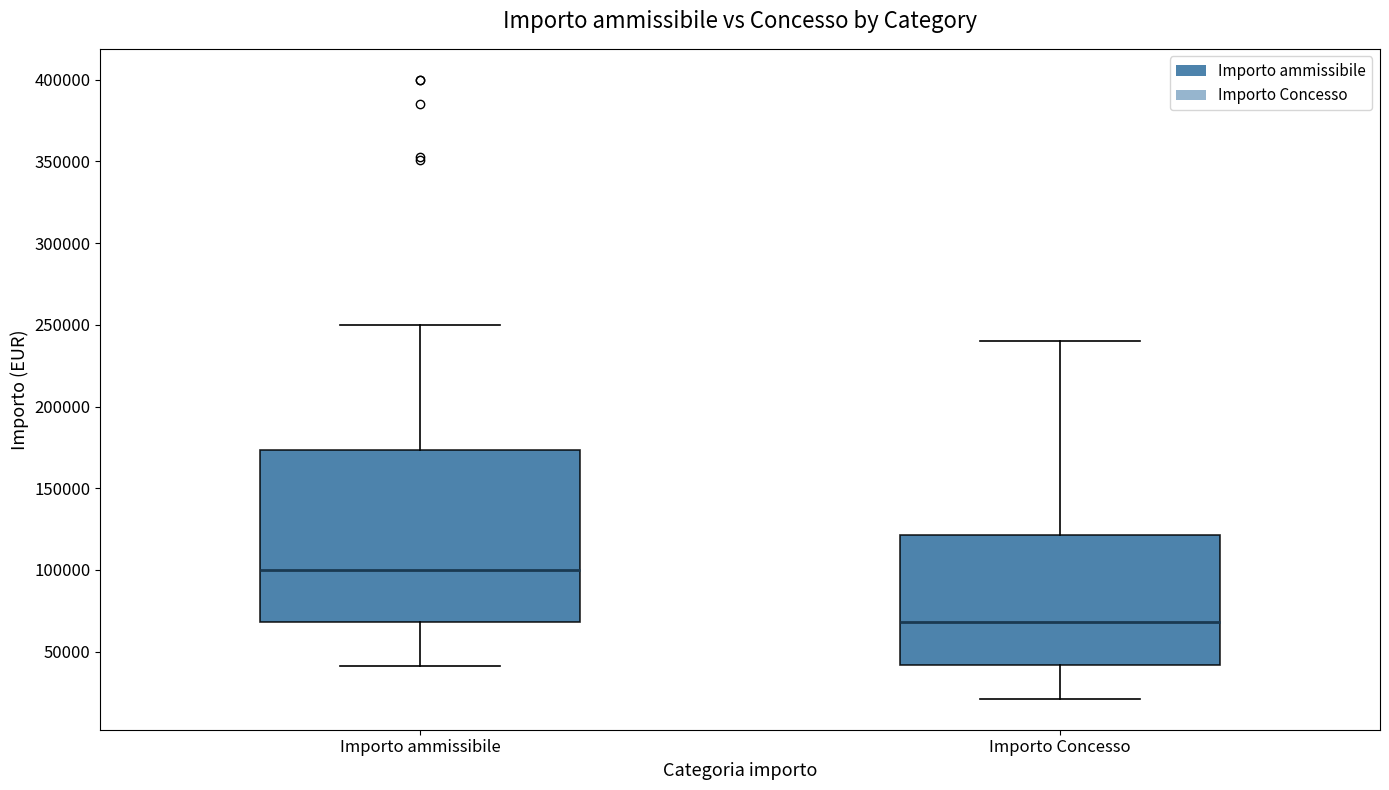

Which box is the tallest, from its lower edge to its upper edge?

Importo ammissibile